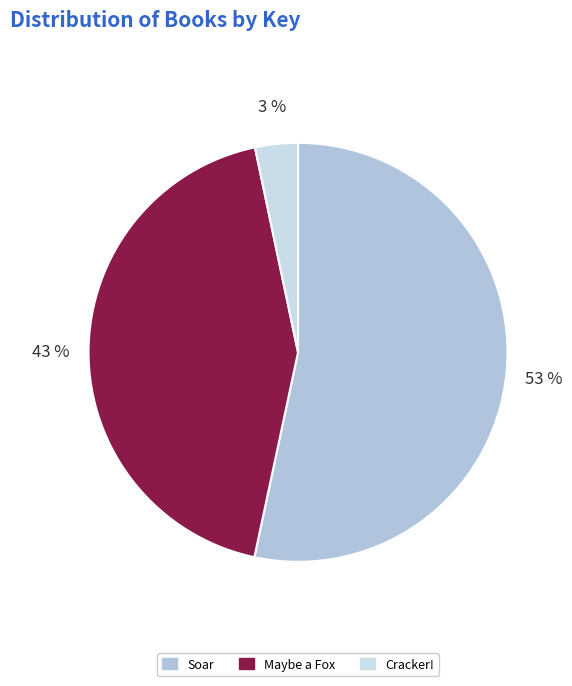

Between Maybe a Fox and Cracker!, which is larger?

Maybe a Fox